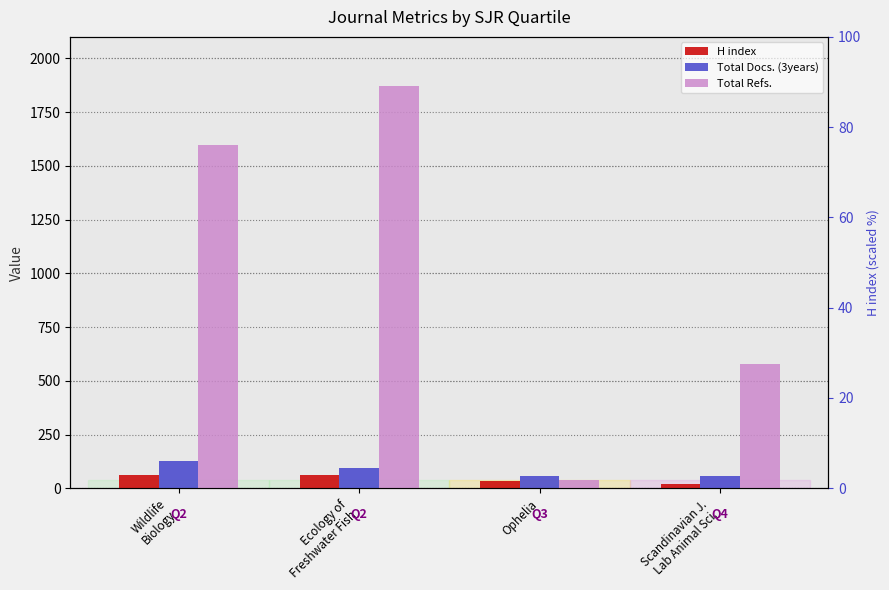

Reading left to right, what are all the values shown in this chart?

H index: Wildlife
Biology=62	Ecology of
Freshwater Fish=63	Ophelia=36	Scandinavian J.
Lab Animal Sci.=22
Total Docs. (3years): Wildlife
Biology=125	Ecology of
Freshwater Fish=95	Ophelia=58	Scandinavian J.
Lab Animal Sci.=57
Total Refs.: Wildlife
Biology=1599	Ecology of
Freshwater Fish=1873	Ophelia=40	Scandinavian J.
Lab Animal Sci.=579